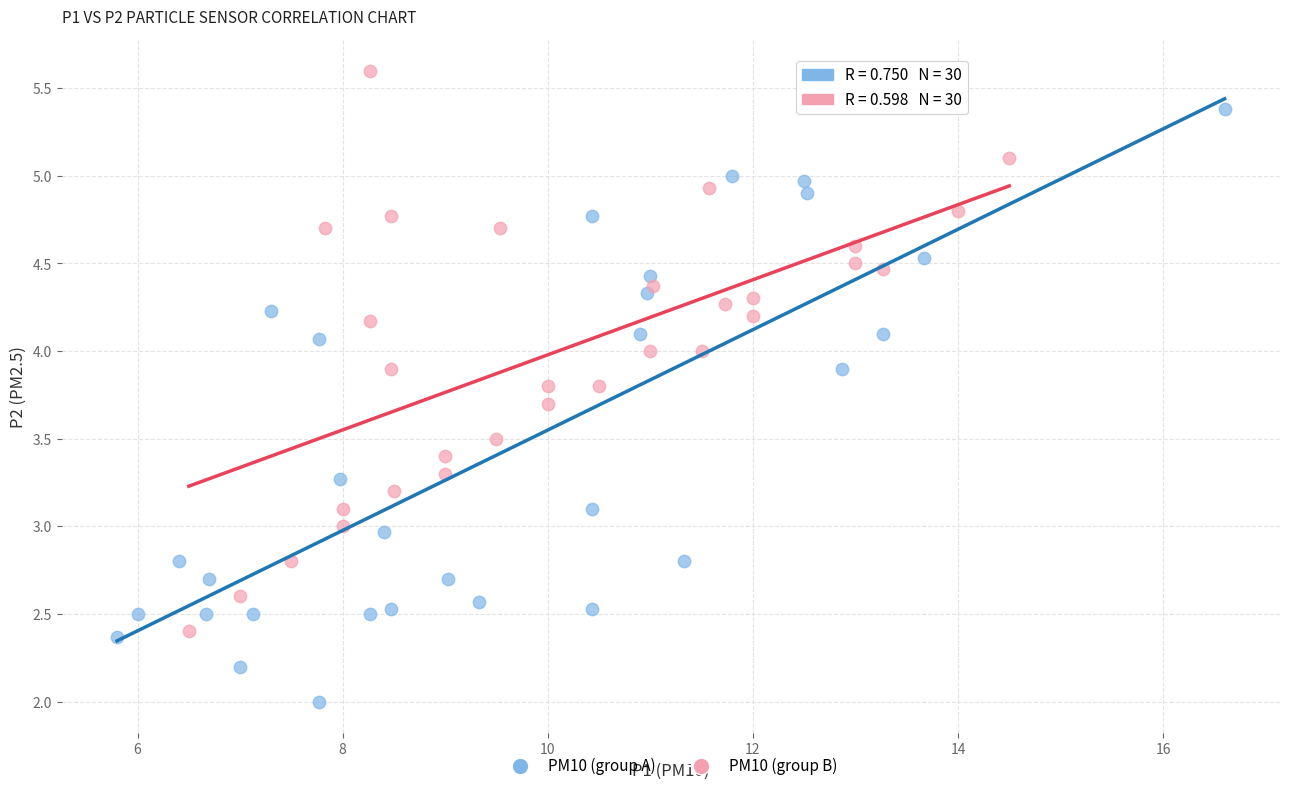

Which series has the widest spread of Y values?

PM10 (group A)